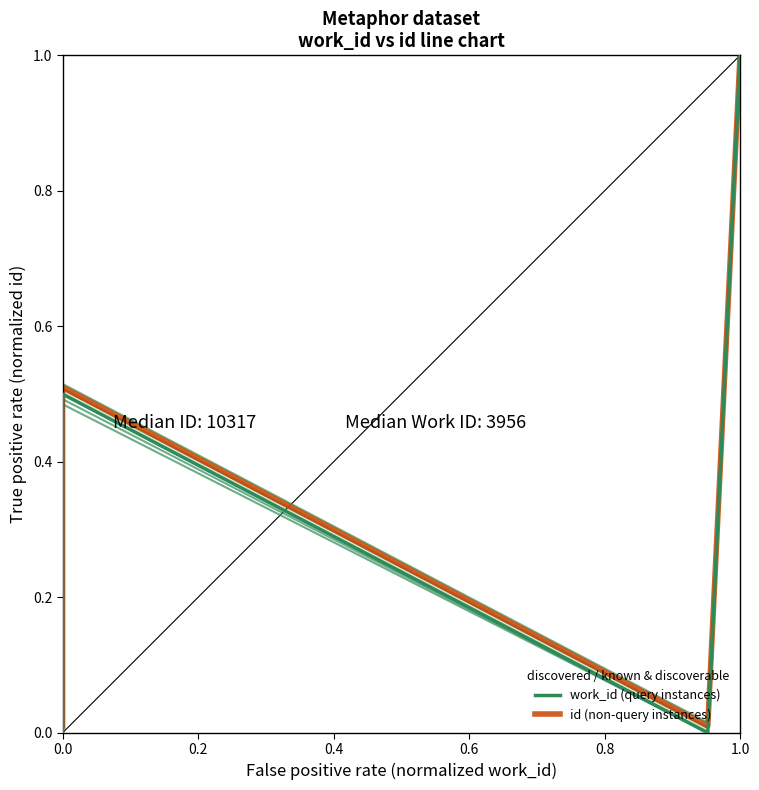

In id (non-query instances), how many points are higher than both neighbors (excluding endpoints)?

1